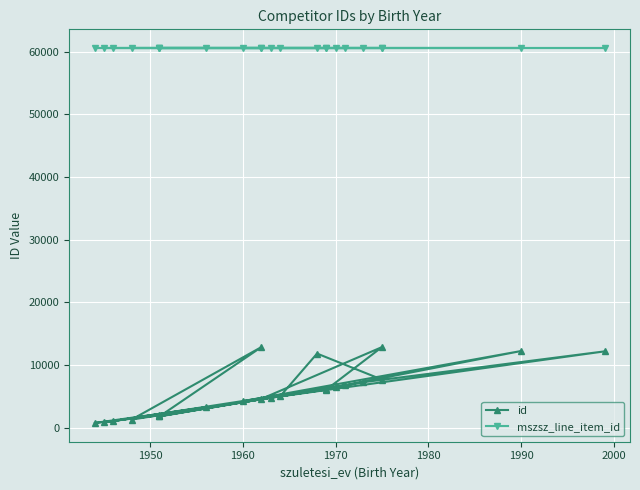

Count the number of categories in the chart.

23